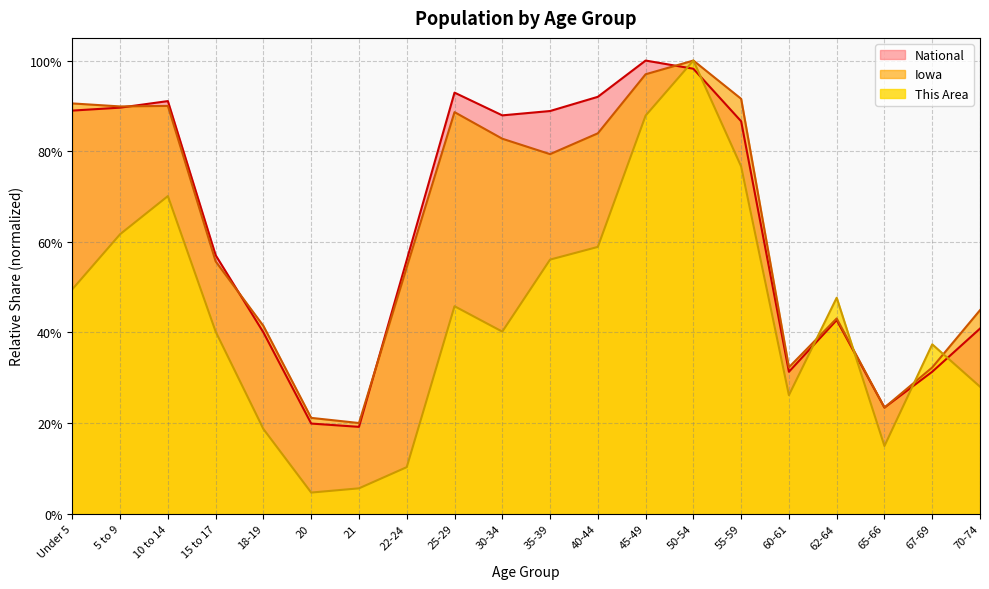

Reading left to right, extract all data points from this chart.

This Area: Under 5=0.5	5 to 9=0.6	10 to 14=0.7	15 to 17=0.4	18-19=0.2	20=0.0	21=0.1	22-24=0.1	25-29=0.5	30-34=0.4	35-39=0.6	40-44=0.6	45-49=0.9	50-54=1.0	55-59=0.8	60-61=0.3	62-64=0.5	65-66=0.1	67-69=0.4	70-74=0.3
Iowa: Under 5=0.9	5 to 9=0.9	10 to 14=0.9	15 to 17=0.6	18-19=0.4	20=0.2	21=0.2	22-24=0.5	25-29=0.9	30-34=0.8	35-39=0.8	40-44=0.8	45-49=1.0	50-54=1.0	55-59=0.9	60-61=0.3	62-64=0.4	65-66=0.2	67-69=0.3	70-74=0.4
National: Under 5=0.9	5 to 9=0.9	10 to 14=0.9	15 to 17=0.6	18-19=0.4	20=0.2	21=0.2	22-24=0.6	25-29=0.9	30-34=0.9	35-39=0.9	40-44=0.9	45-49=1.0	50-54=1.0	55-59=0.9	60-61=0.3	62-64=0.4	65-66=0.2	67-69=0.3	70-74=0.4